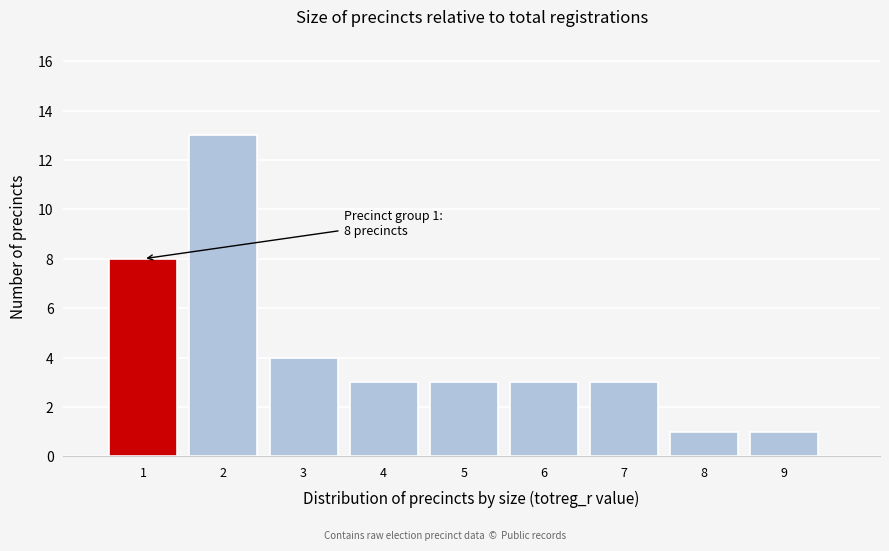

Which range on the x-axis has the tallest bar?

1.5 to 2.5